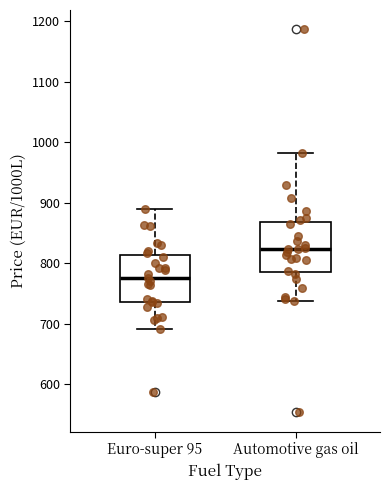

Which box's median line is the highest?

Automotive gas oil